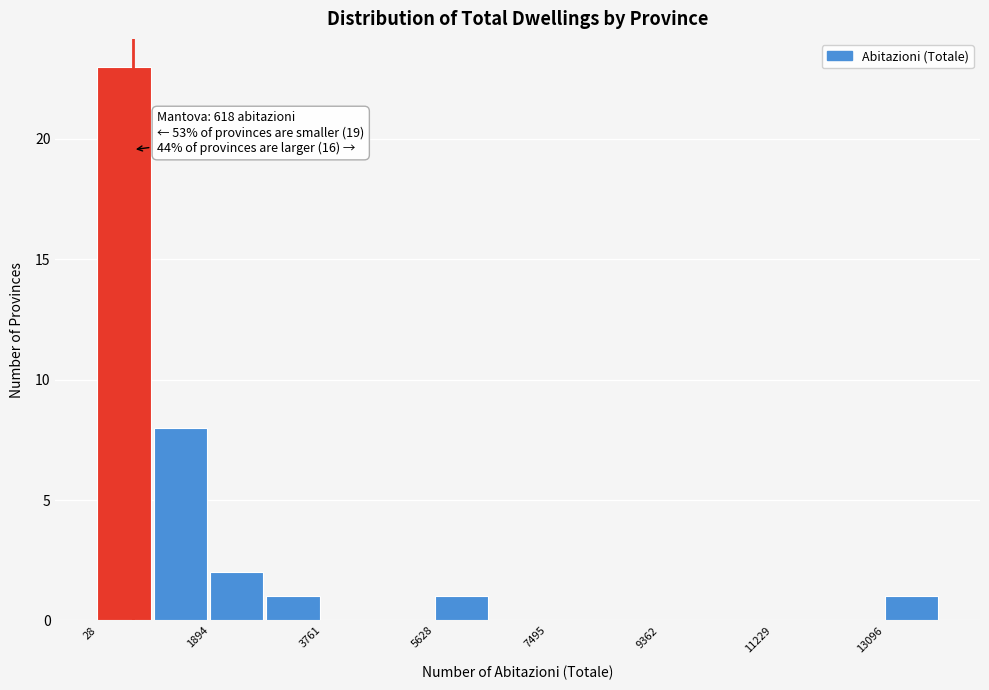

Which range on the x-axis has the tallest bar?

0 to 1000